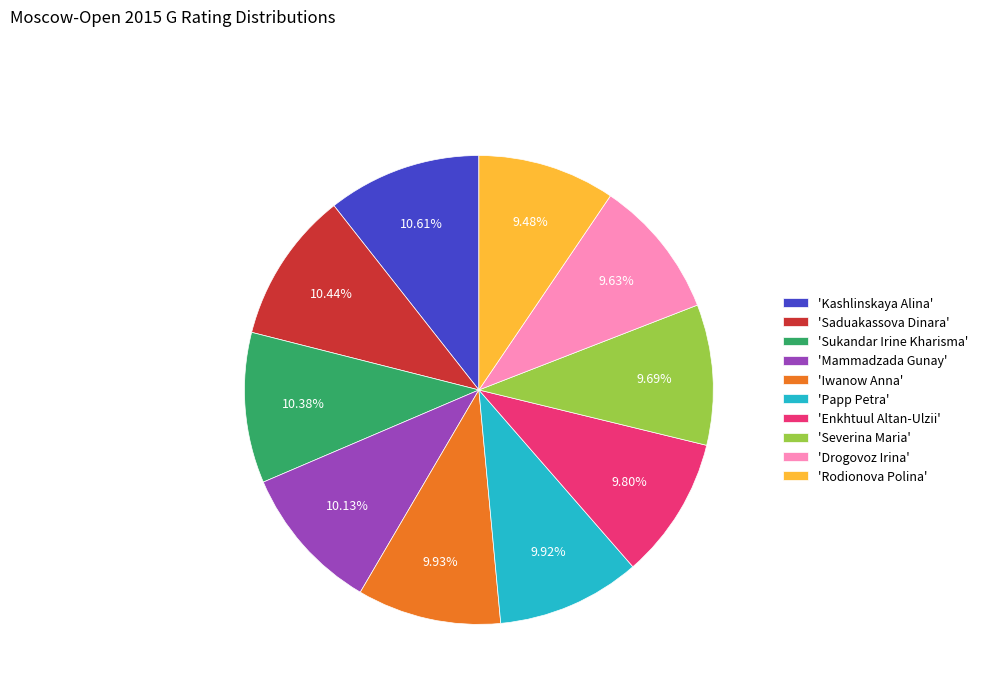

What is the ratio of the value at 'Sukandar Irine Kharisma' to the value at 'Mammadzada Gunay'?

1.0